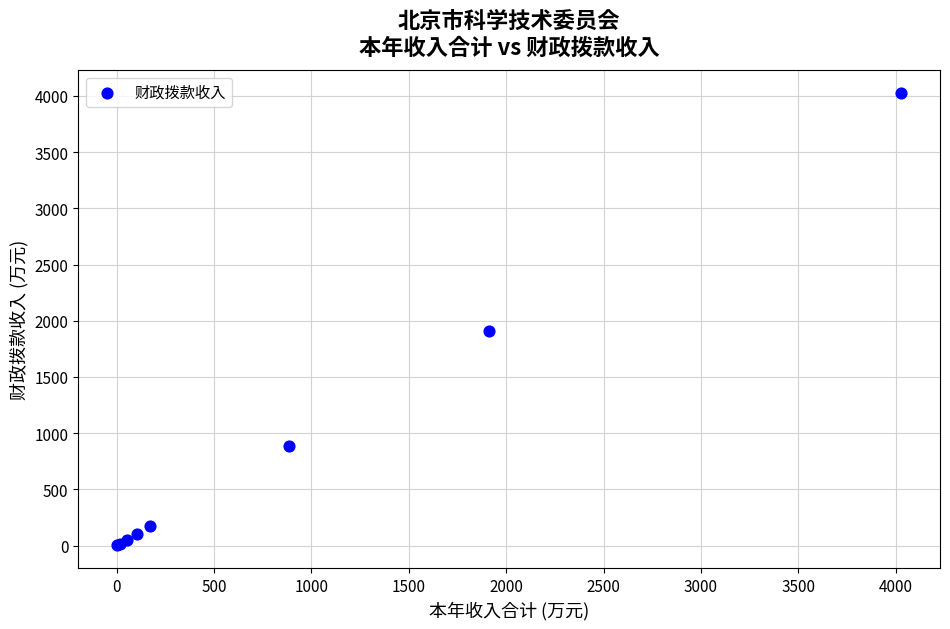

What Y value in the scatter plot is closest to 2014?

1912.5